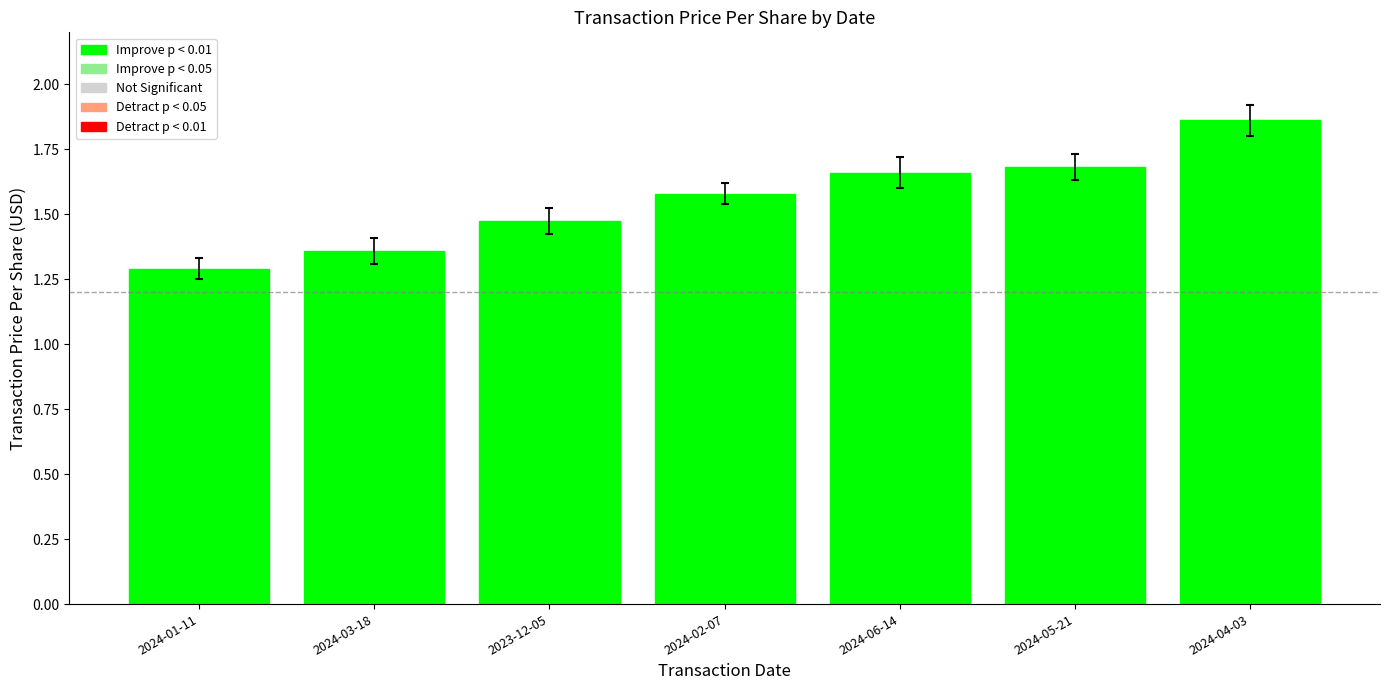

What is the smallest value displayed?

1.3